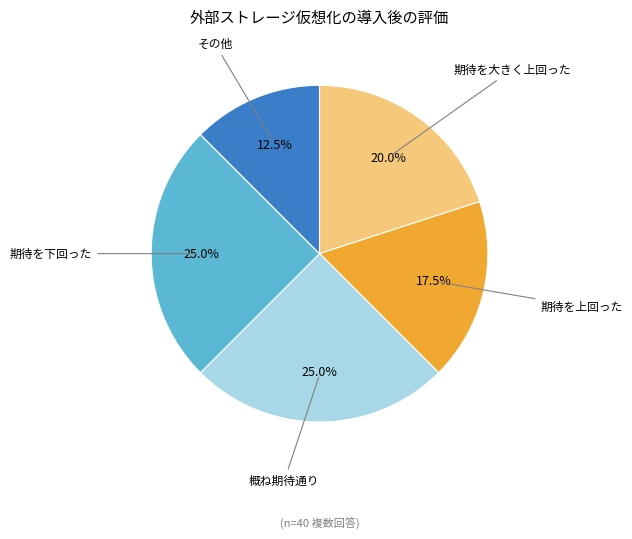

Is there a majority slice in this chart?

No